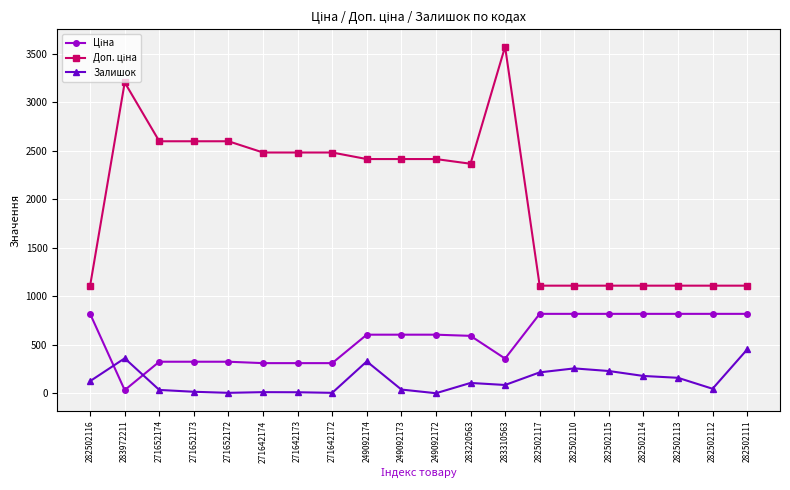

True or false: Залишок has more than 0 interior local peaks.

True